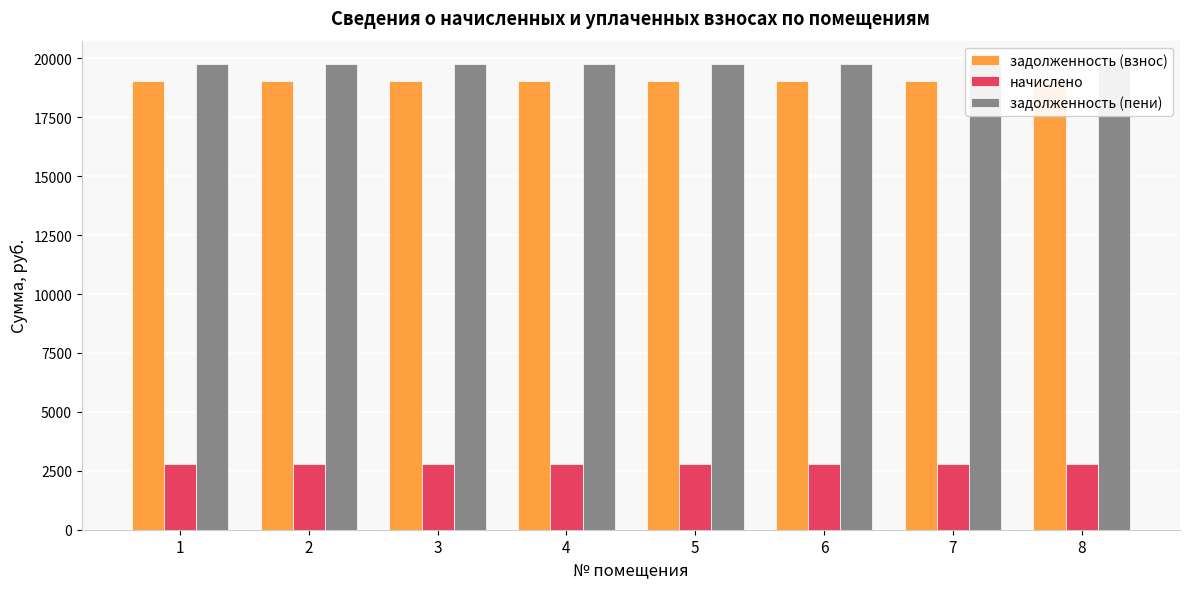

Does the chart contain stacked bars?

No